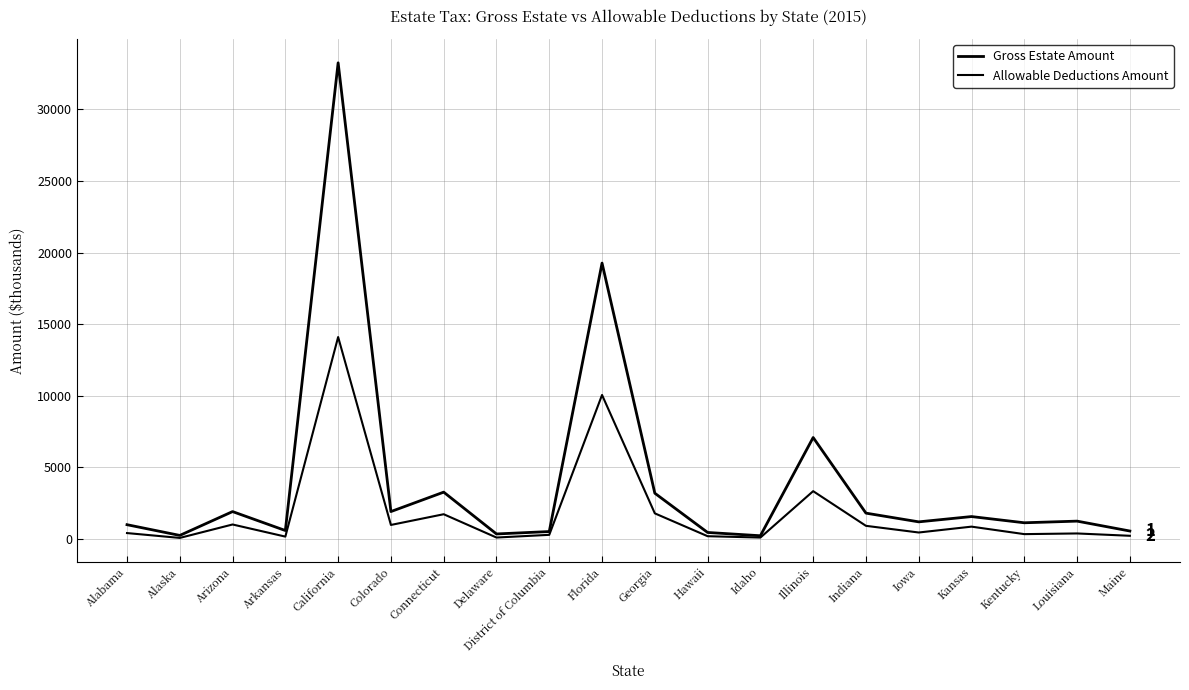

Rank the series by their average value, from highest to lowest.

Gross Estate Amount, Allowable Deductions Amount